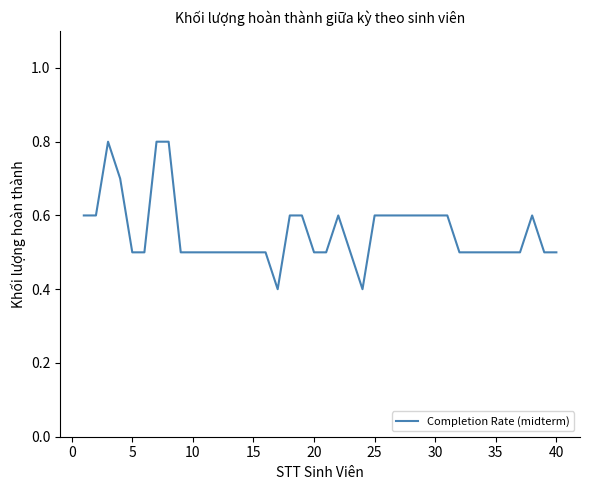

What is the difference between the maximum and minimum values?

0.4